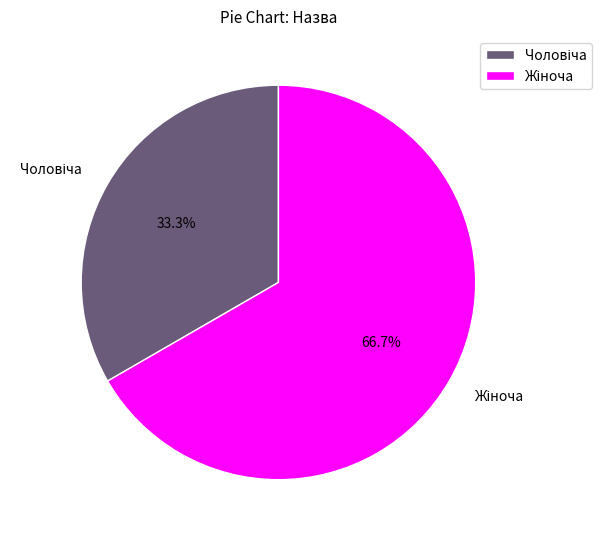

Does any single category account for the majority?

Yes